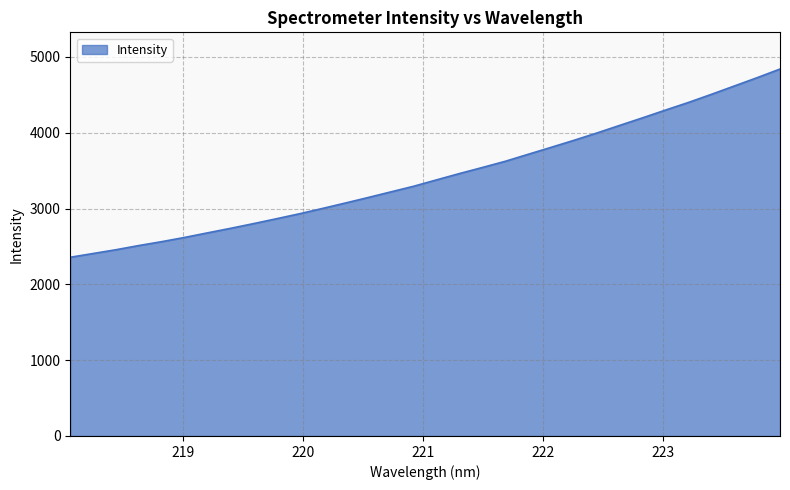

What is the smallest value displayed?

2357.4